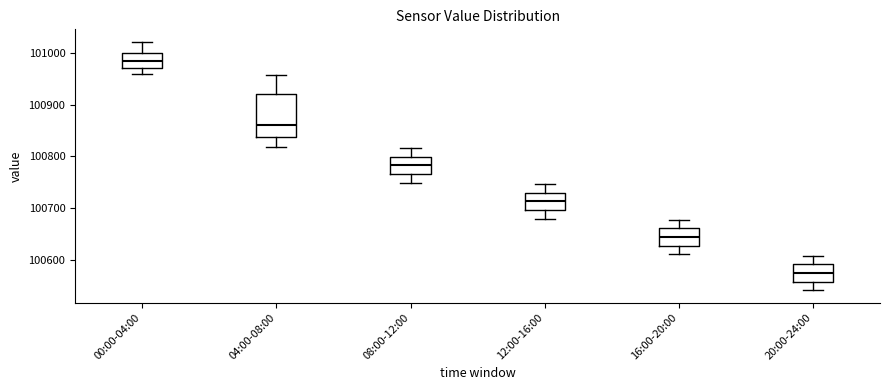

Which box's median line is the highest?

00:00-04:00